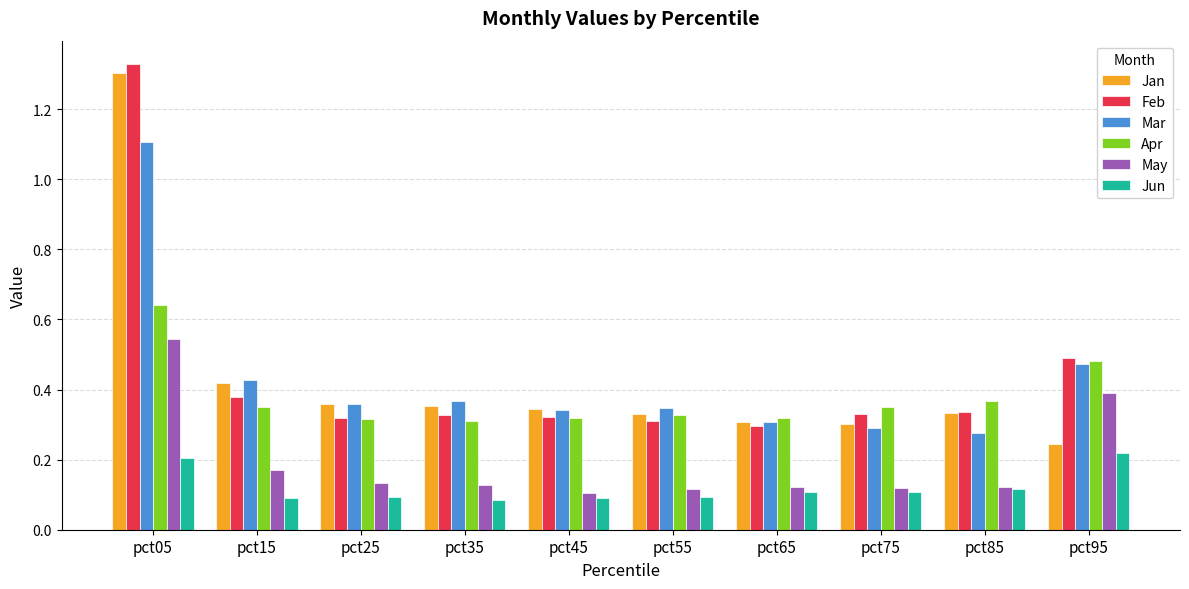

How many Jun values are between 0 and 1?

10